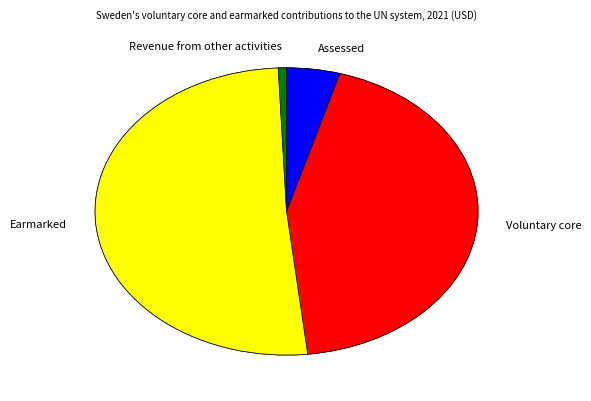

To the nearest percent, what portion does Assessed represent?

4%